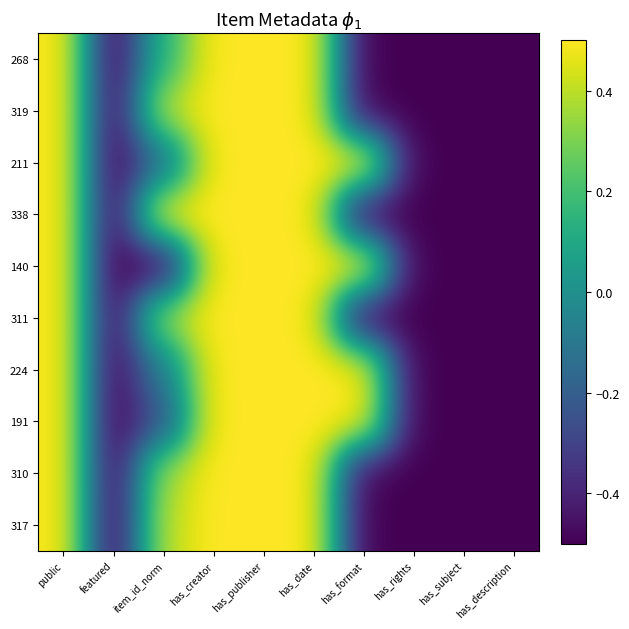

Reading right to left, extract all data points from this chart.

268: has_description=-0.5	has_subject=-0.5	has_rights=-0.5	has_format=-0.5	has_date=0.5	has_publisher=0.5	has_creator=0.5	item_id_norm=0.1	featured=-0.5	public=0.5
319: has_description=-0.5	has_subject=-0.5	has_rights=-0.5	has_format=-0.5	has_date=0.5	has_publisher=0.5	has_creator=0.5	item_id_norm=0.4	featured=-0.5	public=0.5
211: has_description=-0.5	has_subject=-0.5	has_rights=-0.5	has_format=0.5	has_date=0.5	has_publisher=0.5	has_creator=0.5	item_id_norm=-0.1	featured=-0.5	public=0.5
338: has_description=-0.5	has_subject=-0.5	has_rights=-0.5	has_format=-0.5	has_date=0.5	has_publisher=0.5	has_creator=0.5	item_id_norm=0.5	featured=-0.5	public=0.5
140: has_description=-0.5	has_subject=-0.5	has_rights=-0.5	has_format=0.5	has_date=0.5	has_publisher=0.5	has_creator=0.5	item_id_norm=-0.5	featured=-0.5	public=0.5
311: has_description=-0.5	has_subject=-0.5	has_rights=-0.5	has_format=-0.5	has_date=0.5	has_publisher=0.5	has_creator=0.5	item_id_norm=0.4	featured=-0.5	public=0.5
224: has_description=-0.5	has_subject=-0.5	has_rights=-0.5	has_format=0.5	has_date=0.5	has_publisher=0.5	has_creator=0.5	item_id_norm=-0.1	featured=-0.5	public=0.5
191: has_description=-0.5	has_subject=-0.5	has_rights=-0.5	has_format=0.5	has_date=0.5	has_publisher=0.5	has_creator=0.5	item_id_norm=-0.2	featured=-0.5	public=0.5
310: has_description=-0.5	has_subject=-0.5	has_rights=-0.5	has_format=-0.5	has_date=0.5	has_publisher=0.5	has_creator=0.5	item_id_norm=0.4	featured=-0.5	public=0.5
317: has_description=-0.5	has_subject=-0.5	has_rights=-0.5	has_format=-0.5	has_date=0.5	has_publisher=0.5	has_creator=0.5	item_id_norm=0.4	featured=-0.5	public=0.5